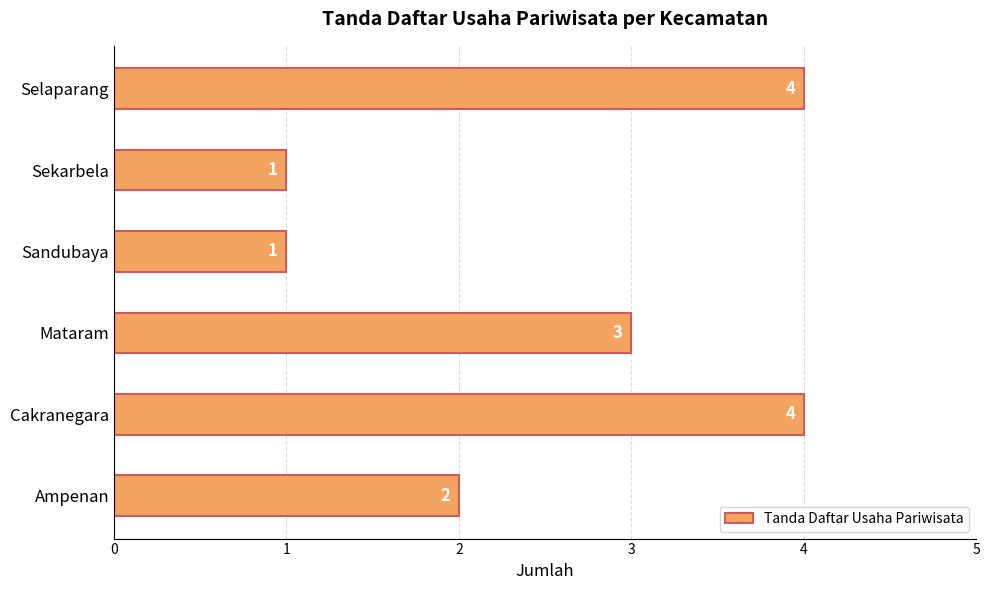

What is the smallest value displayed?

1